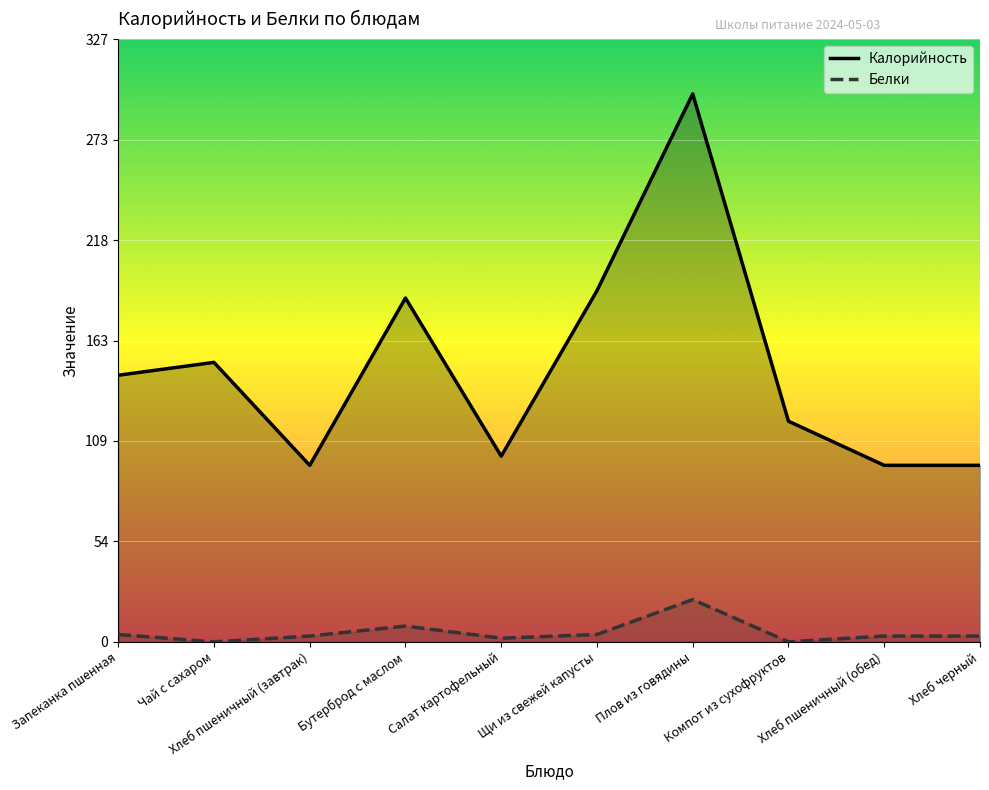

Between Запеканка пшенная and Компот из сухофруктов, which is larger?

Запеканка пшенная